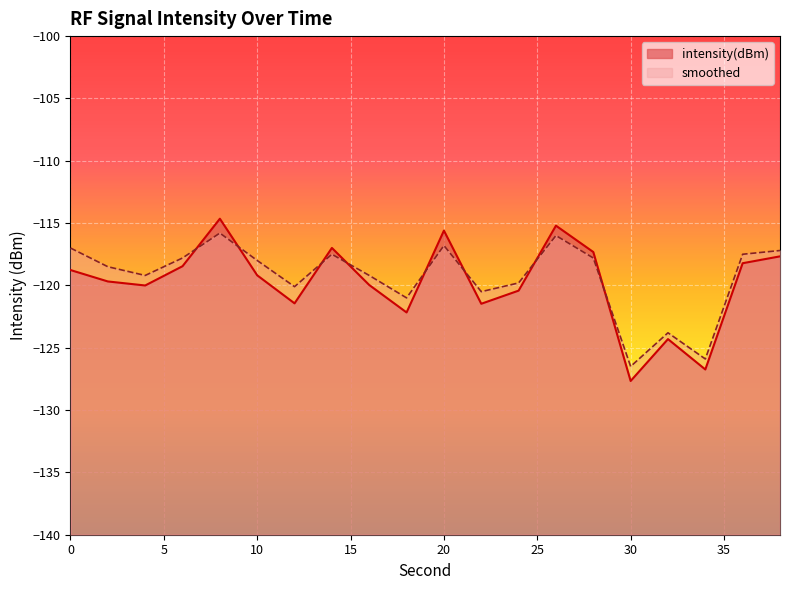

True or false: intensity(dBm) and smoothed cross at least once.

True